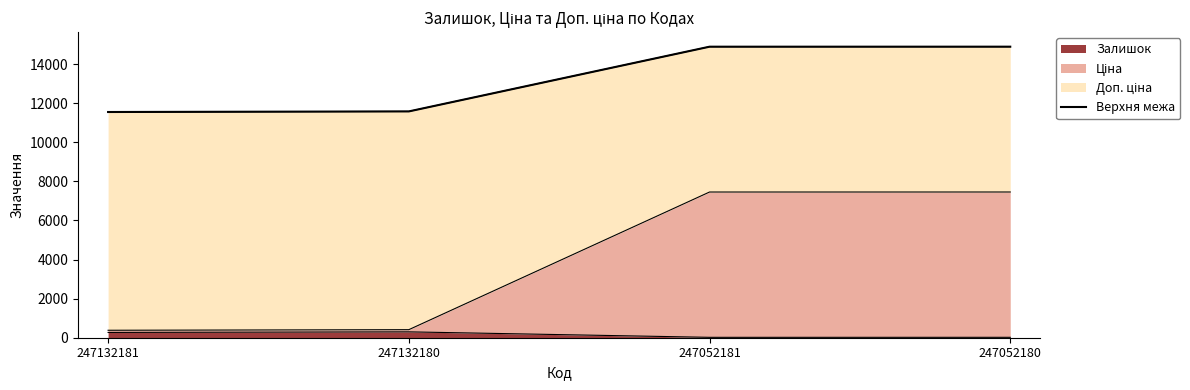

List the labels in order of value, largest first.

247052180, 247052181, 247132180, 247132181